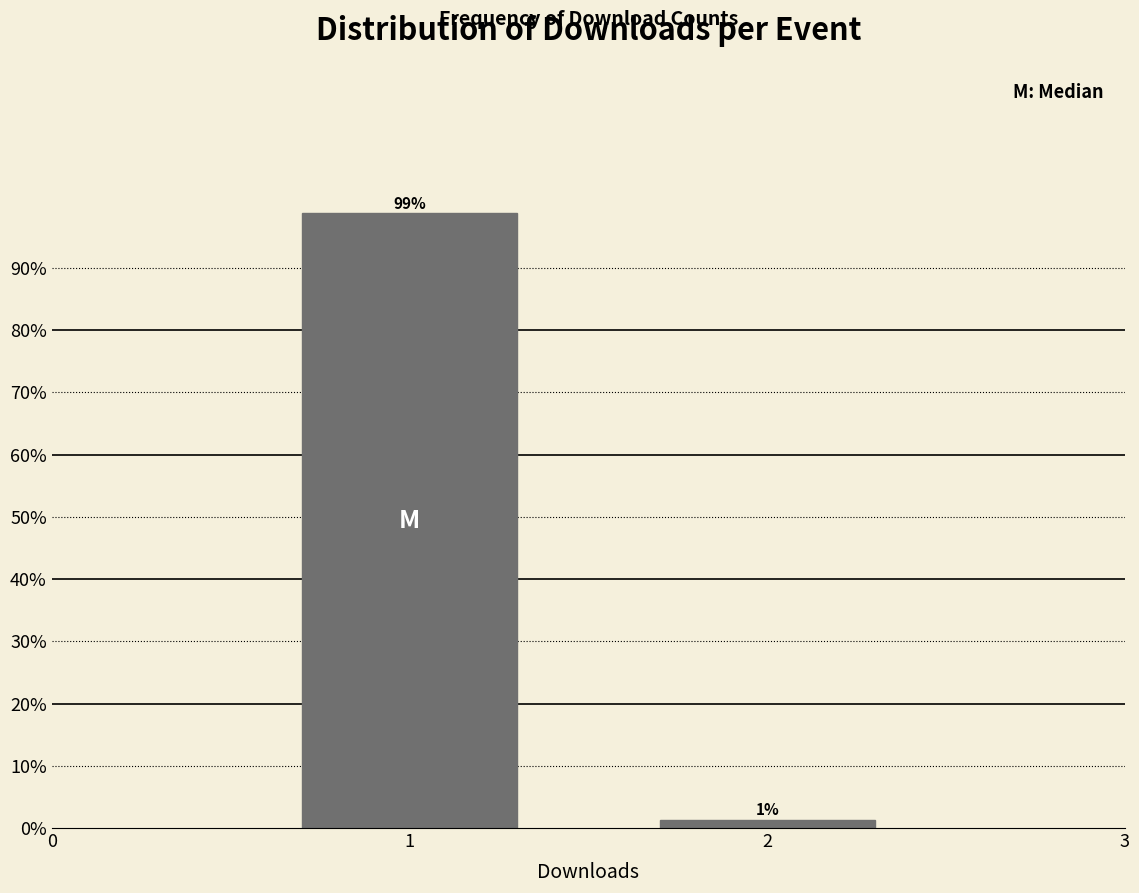

What is the greatest value displayed?

98.8